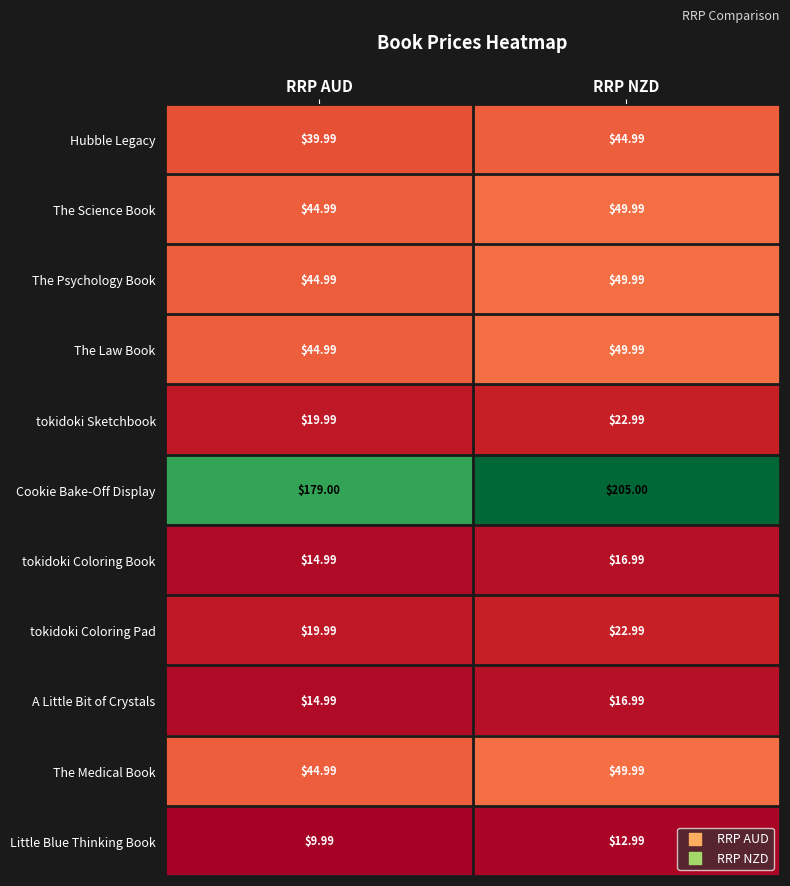

What is the smallest value displayed?

10.0